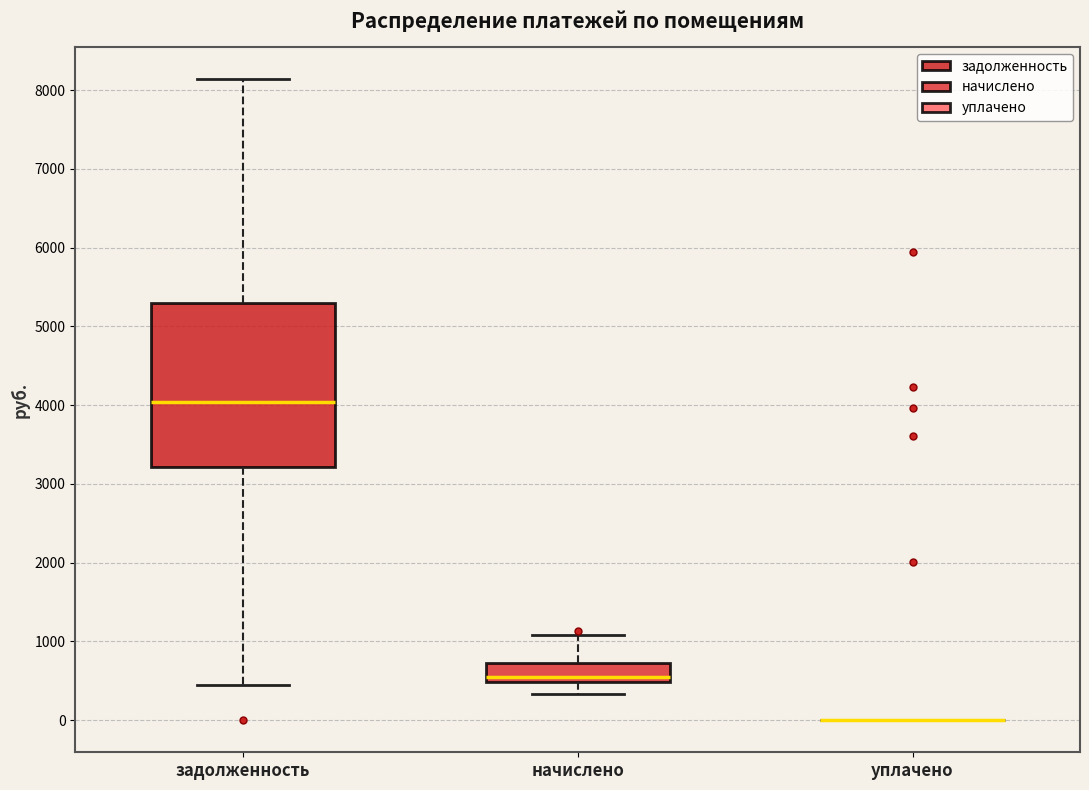

Reading left to right, read every box against the y-axis: the position of its median line, the range the box covers, and the ends of its whiskers. The values are not printed on the chart, so give them approximately, as read against the axis.

задолженность: median 4000, box 3200 to 5300, whiskers 400 to 8100
начислено: median 600, box 500 to 700, whiskers 300 to 1100
уплачено: box collapsed to a line at 0, whiskers 0 to 0